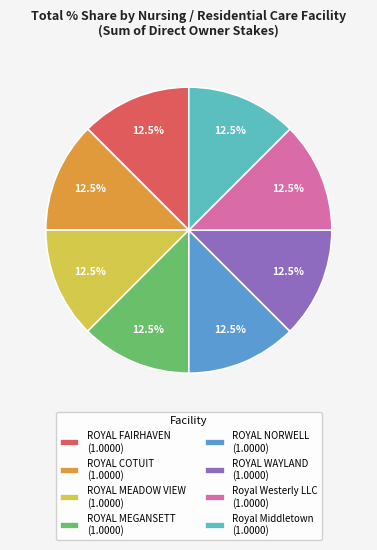

To the nearest percent, what is the average slice percentage?

12%